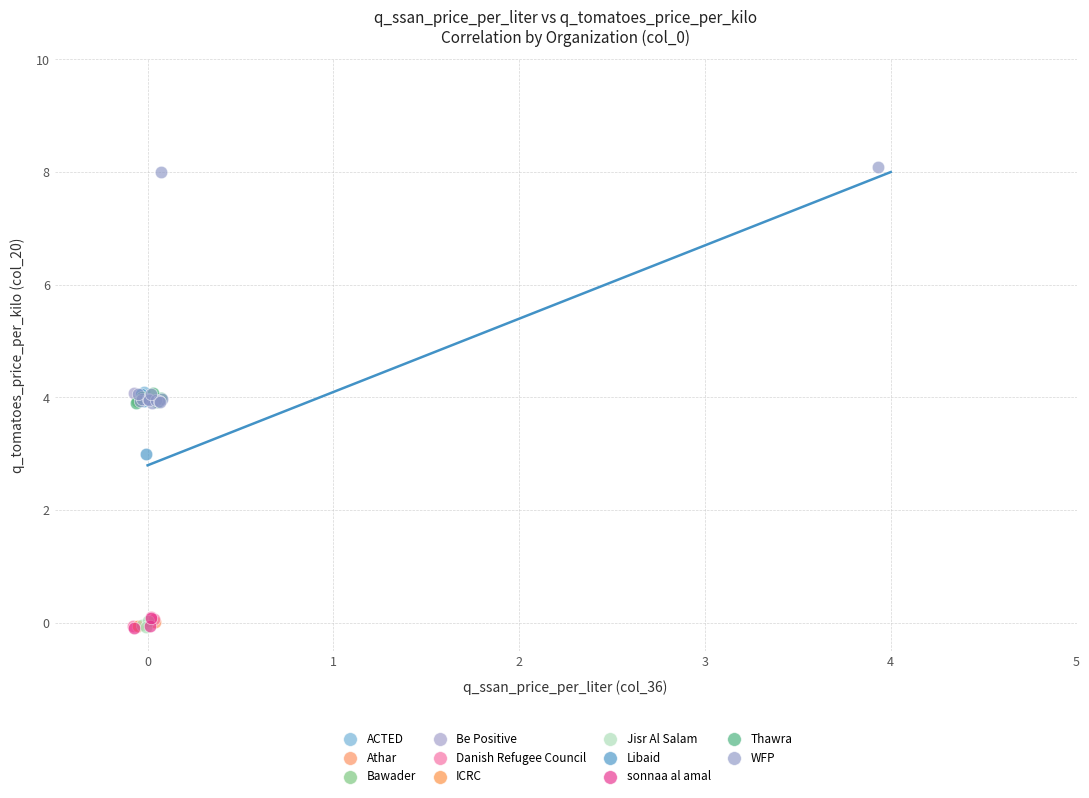

What are all the series names shown in the legend?

ACTED, Athar, Bawader, Be Positive, Danish Refugee Council, ICRC, Jisr Al Salam, Libaid, sonnaa al amal, Thawra, WFP